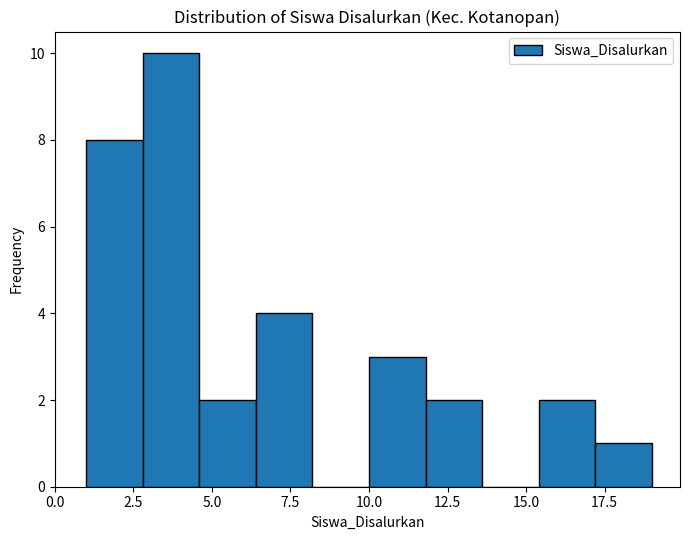

Around what value on the x-axis is the tallest bar? Give the approximate position of its centre, as read against the axis.

3.5